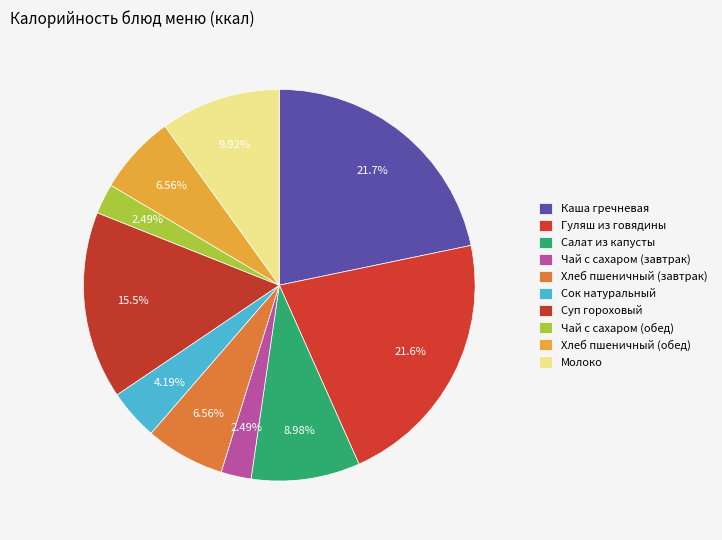

To the nearest percent, what is the difference between the largest and smallest slice percentages?

19%